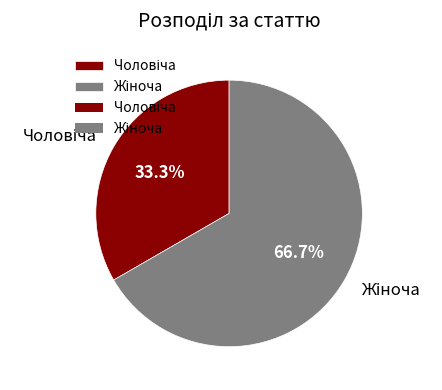

Is there a majority slice in this chart?

Yes